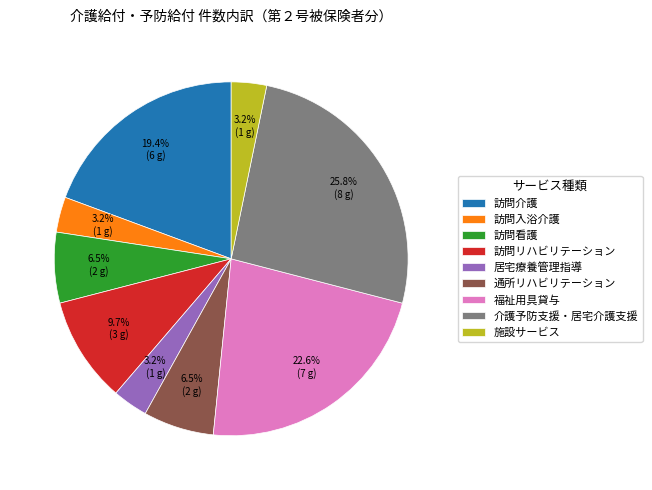

Is there any slice that represents more than half of the pie?

No